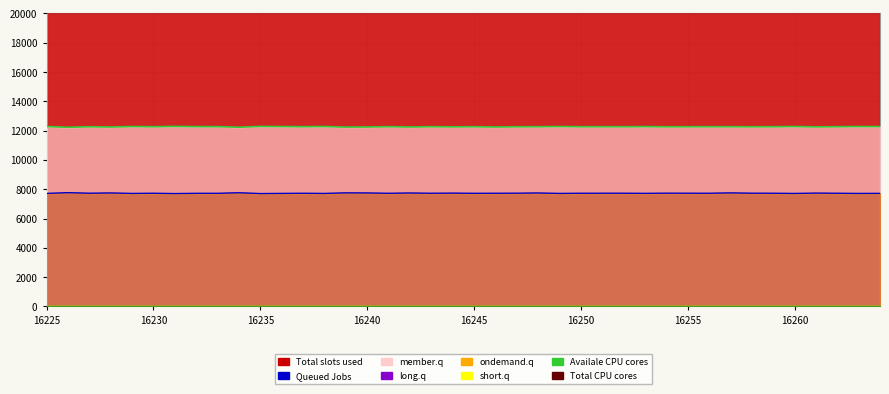

Where is the first local maximum for Queued Jobs?

16230